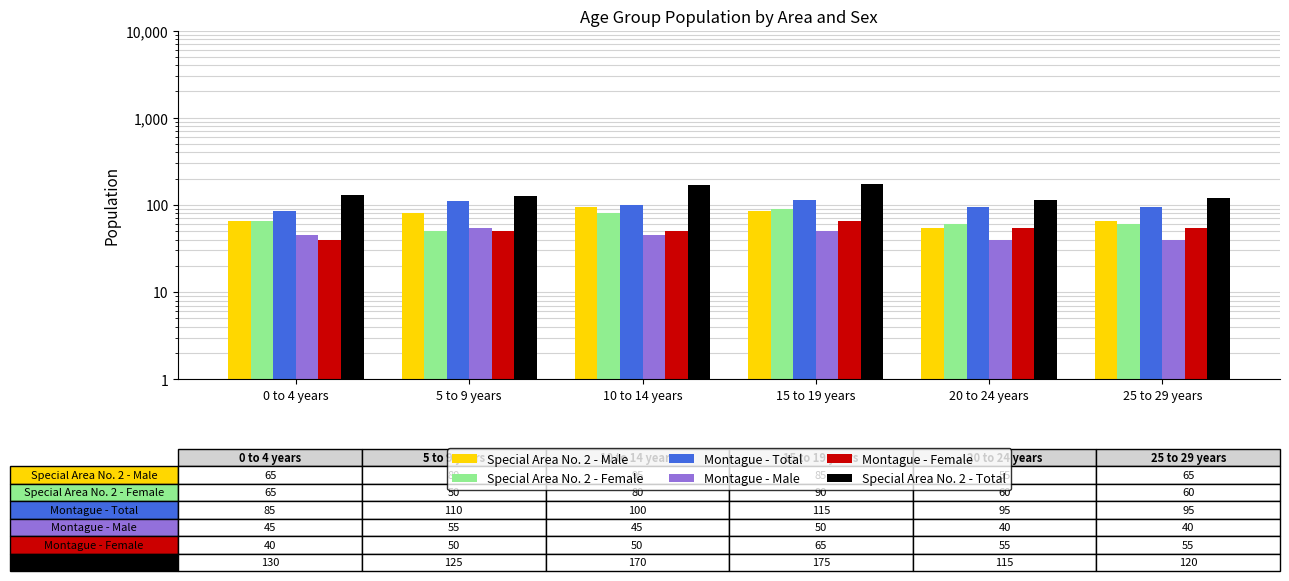

Are the bars horizontal?

No